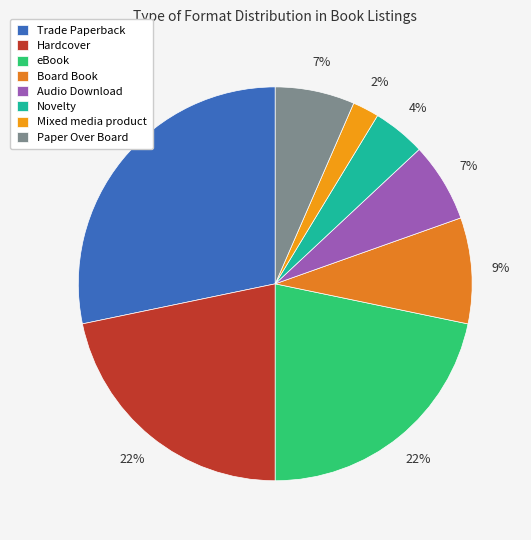

Which category has the smallest portion of the pie?

Mixed media product